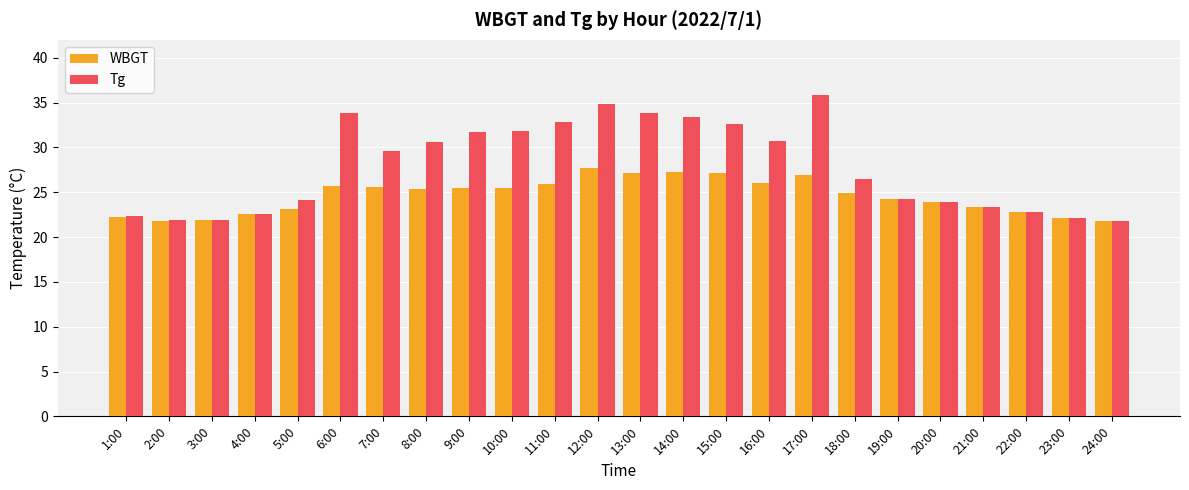

Which series changed the most between 10:00 and 24:00?

Tg